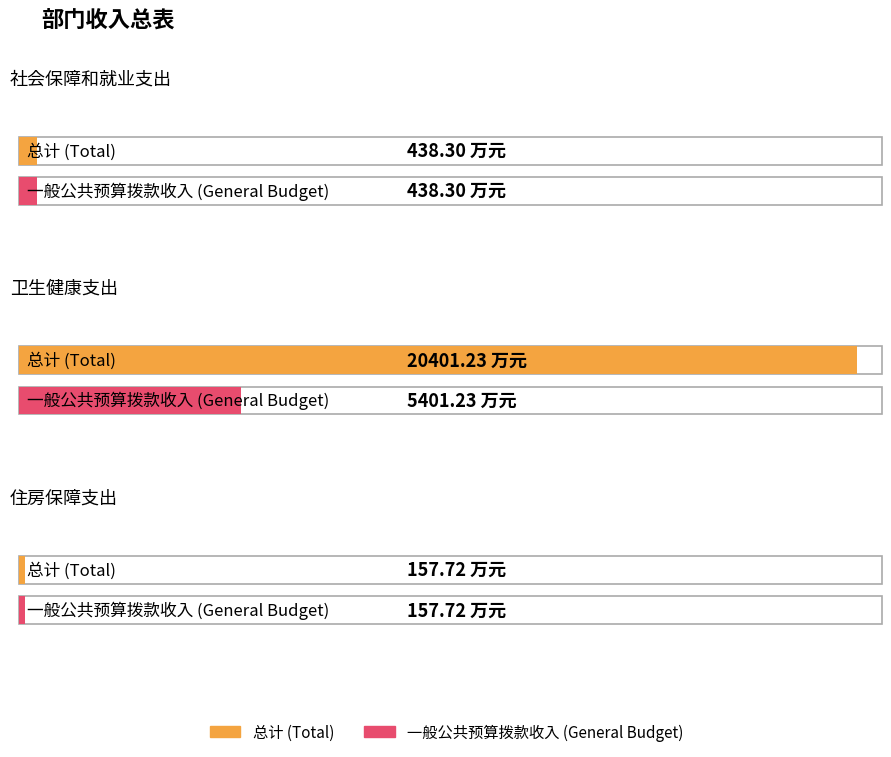

Reading right to left, transcribe all the data shown in this chart.

总计: 157.7	20401.2	438.3
一般公共预算拨款收入: 157.7	5401.2	438.3